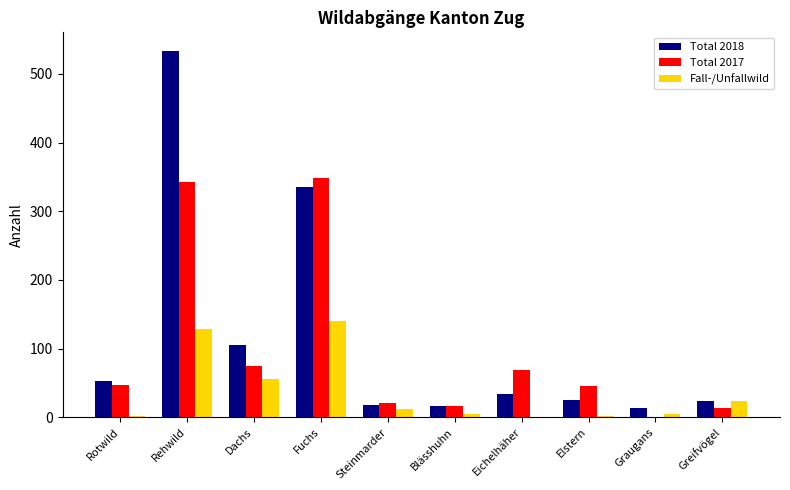

The Fall-/Unfallwild series shows 15 at Dachs. True or false?

False